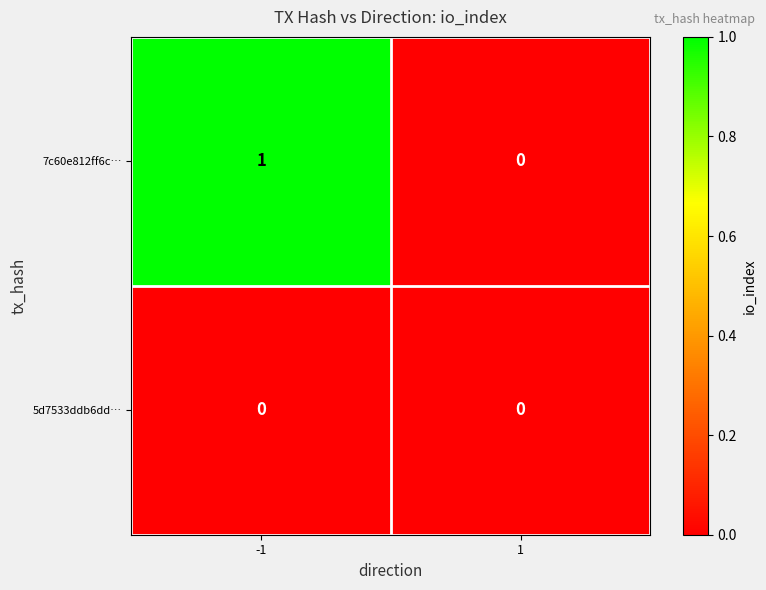

Count the number of data series in this chart.

2